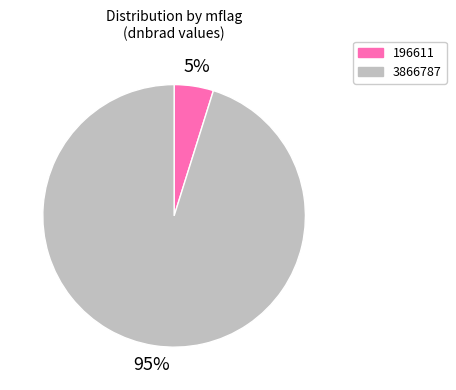

To the nearest percent, what is the difference between the largest and smallest slice percentages?

90%